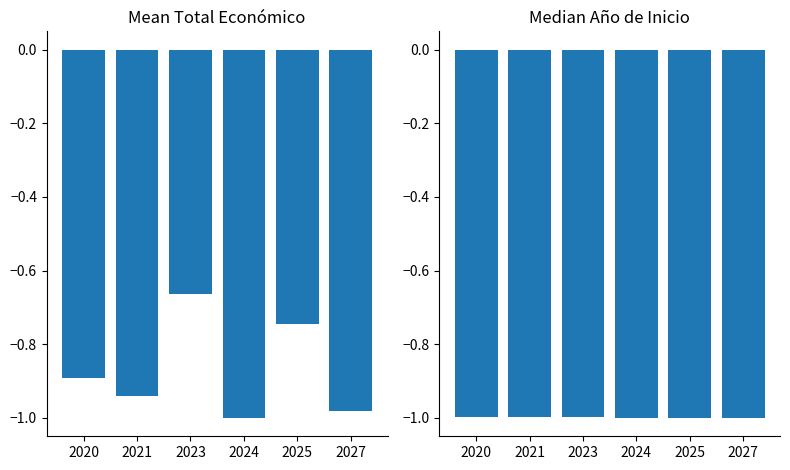

List the series in order of their overall mean, highest first.

Total económico (norm), Año de inicio (norm)